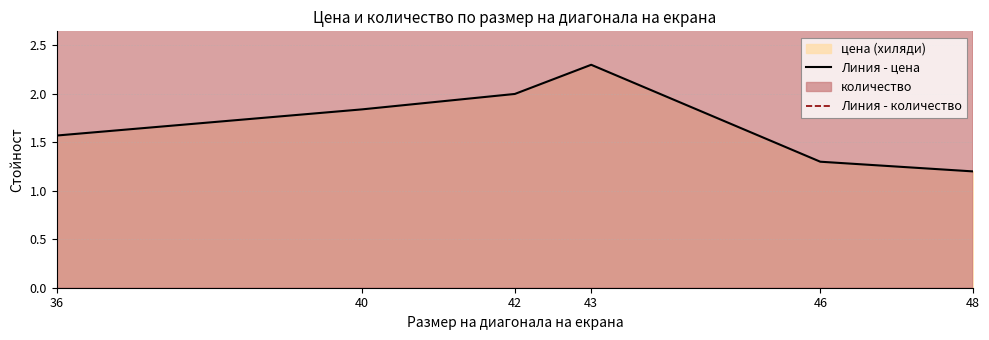

Where is Линия - цена nearest to the value 1?

48